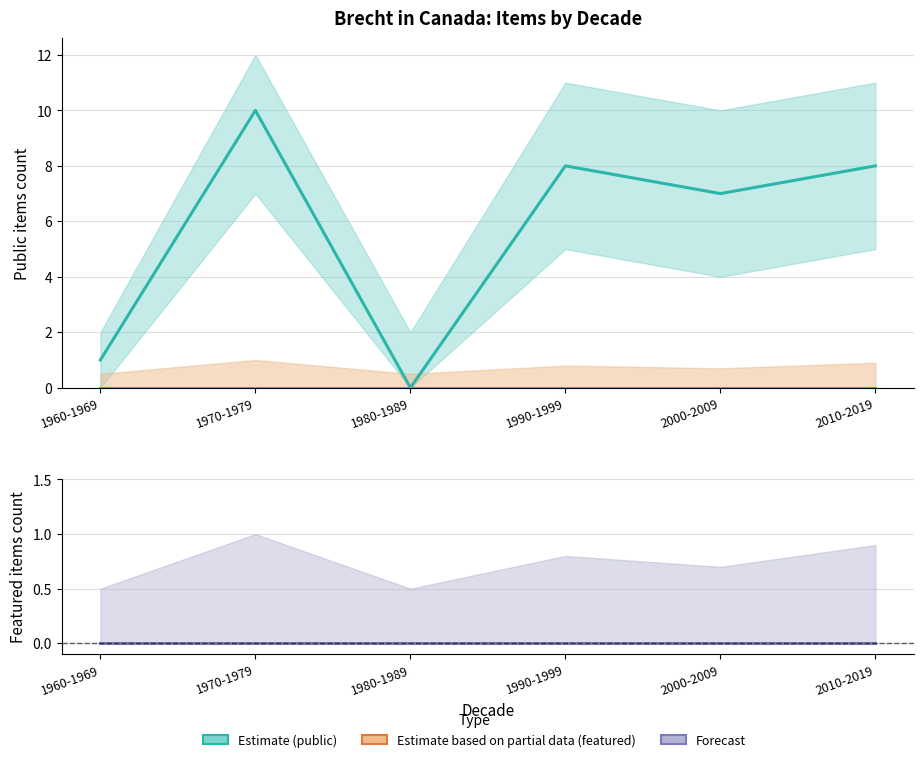

True or false: featured (partial) and public (estimate) cross at least once.

False